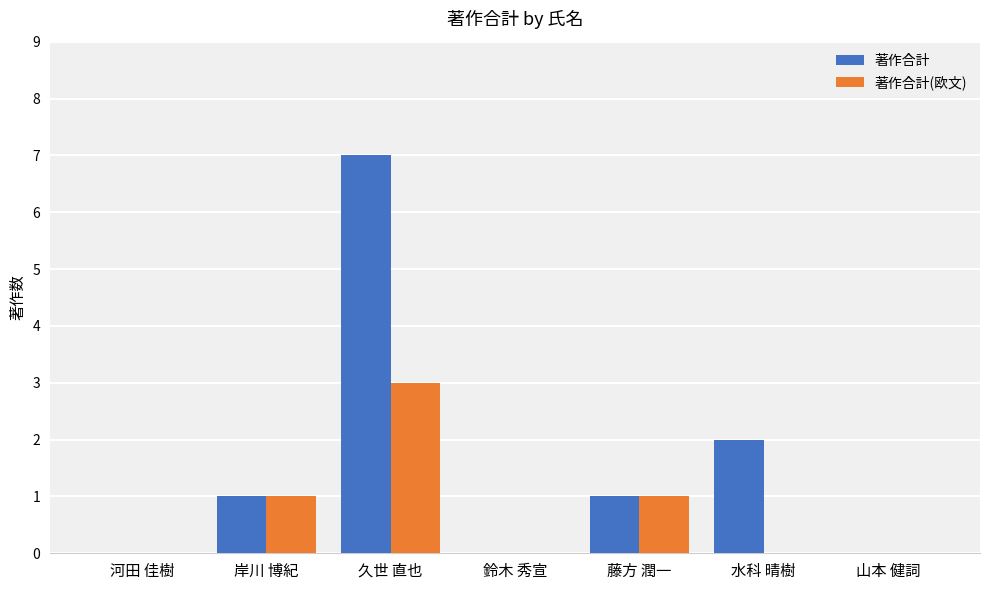

The value of 著作合計(欧文) at 山本 健詞 is -1. True or false?

False